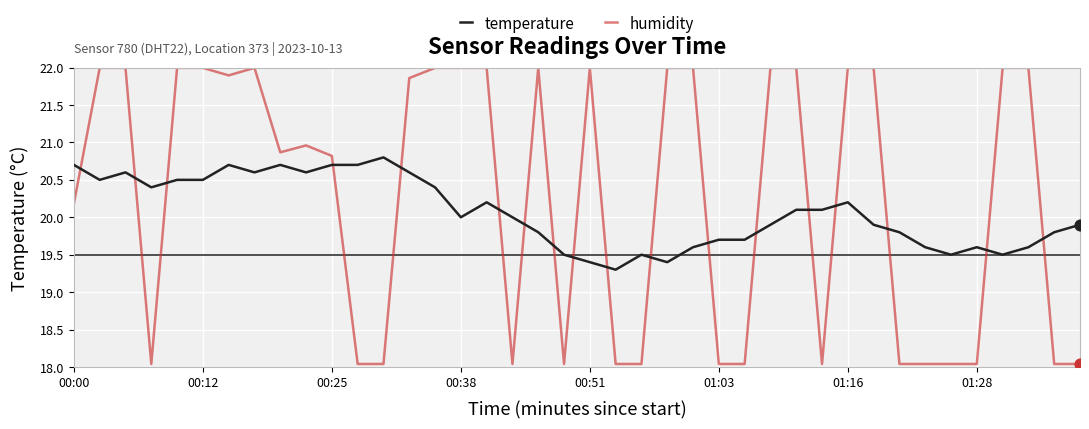

Which series has the largest range (max minus min)?

humidity